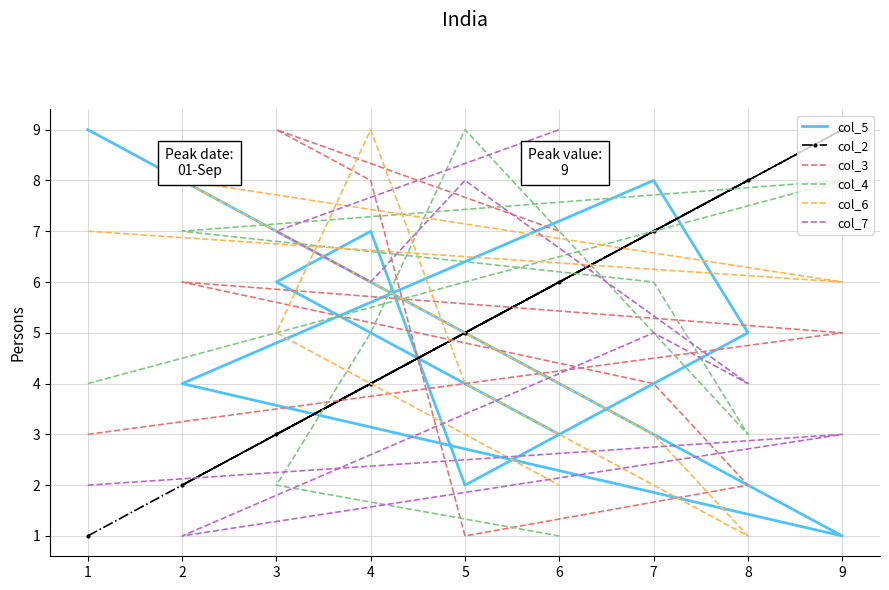

True or false: col_7 has a value of 11 at 5.

False